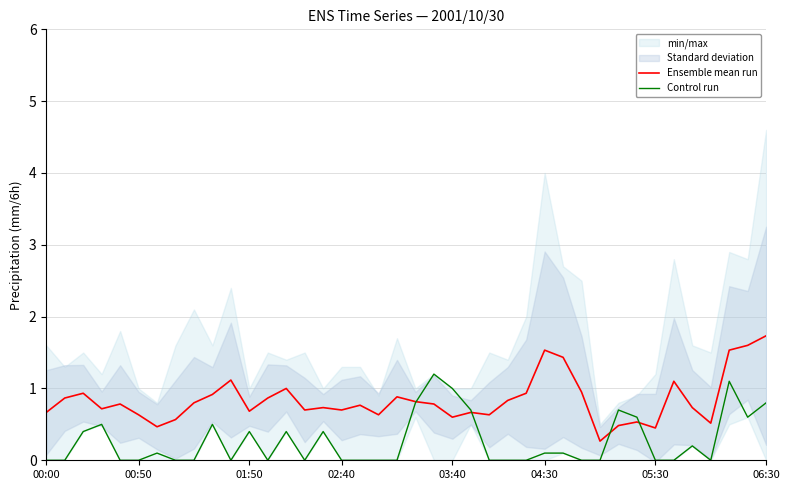

What is the lowest value of the Ensemble mean run series?

0.3